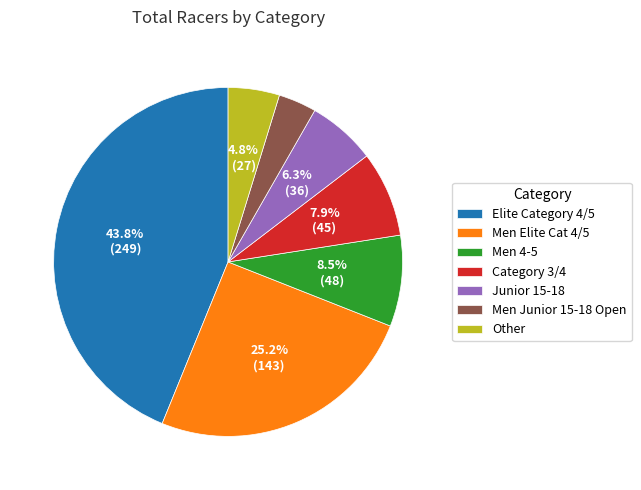

What portion of the pie excludes Men Elite Cat 4/5?

74.8%